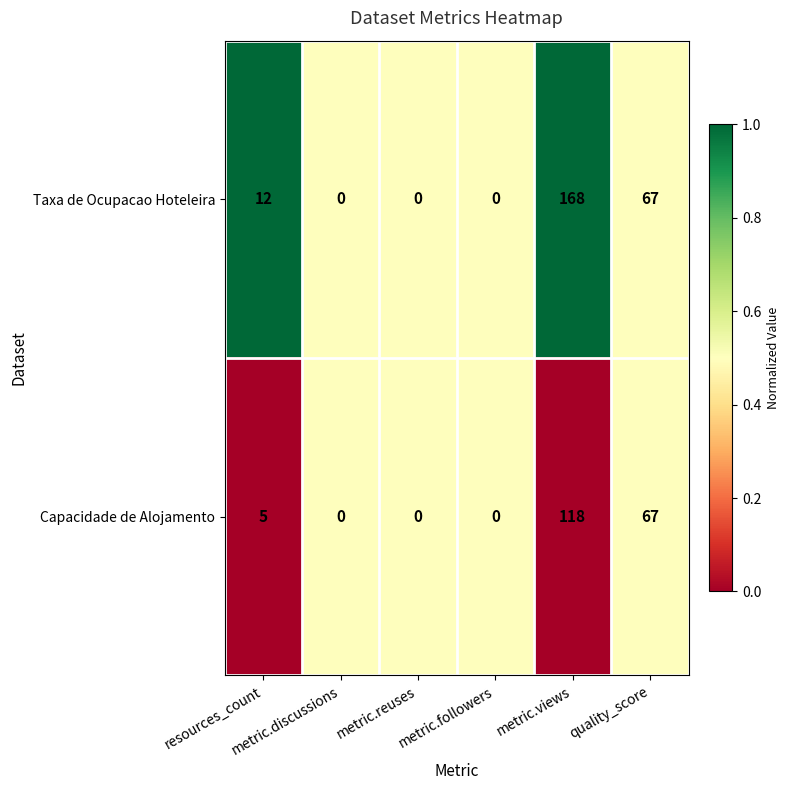

Rank the series by their maximum value, from highest to lowest.

Taxa de Ocupacao Hoteleira, Capacidade de Alojamento